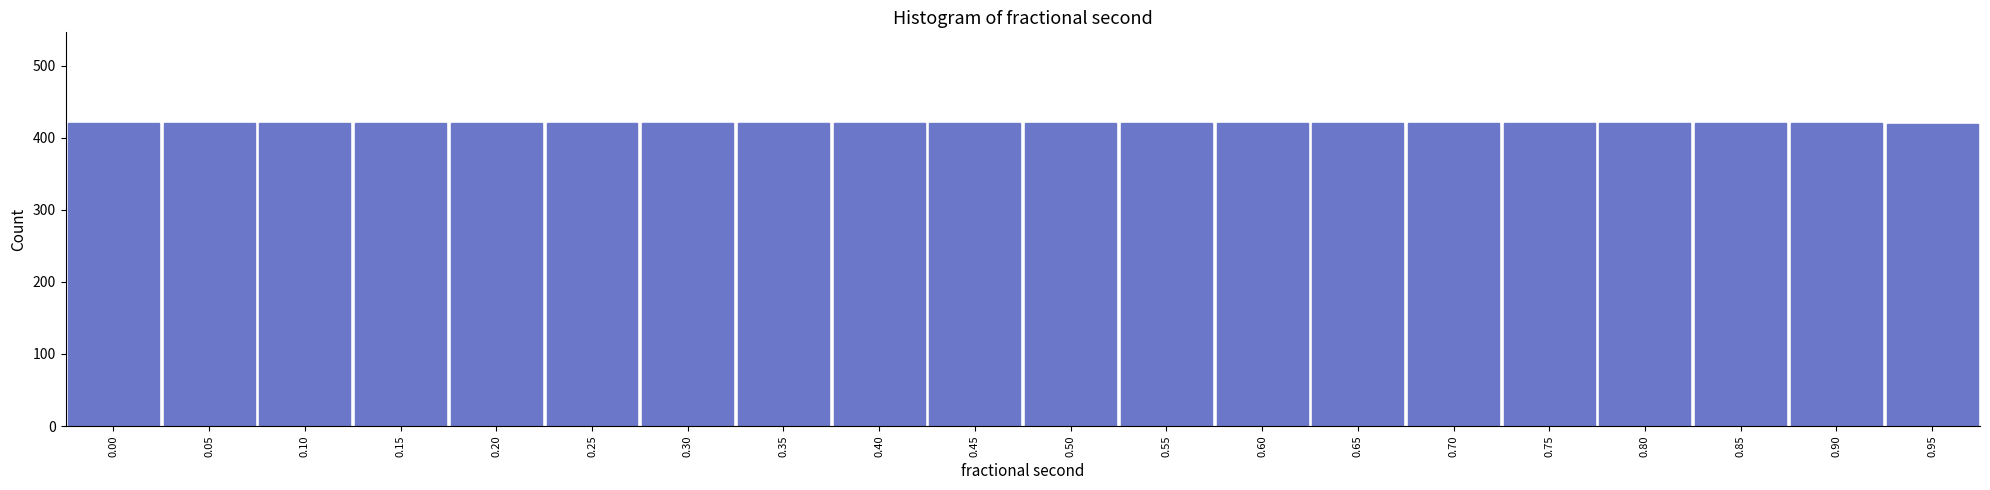

What is the value of the 16th bar from the left?

420